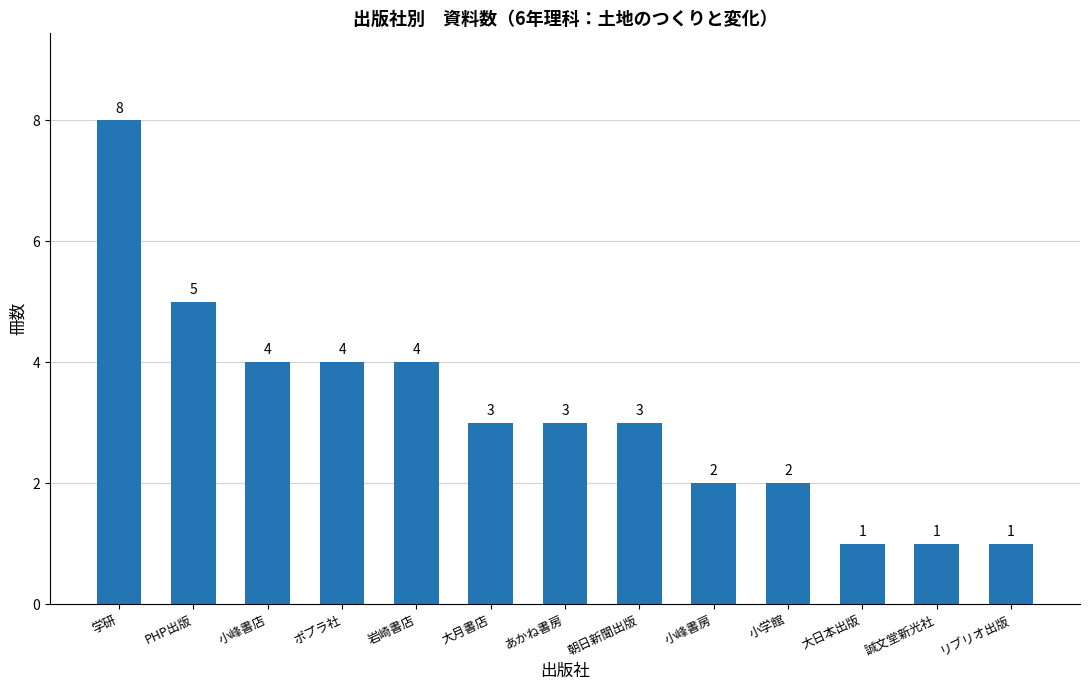

How many series are shown in this chart?

1